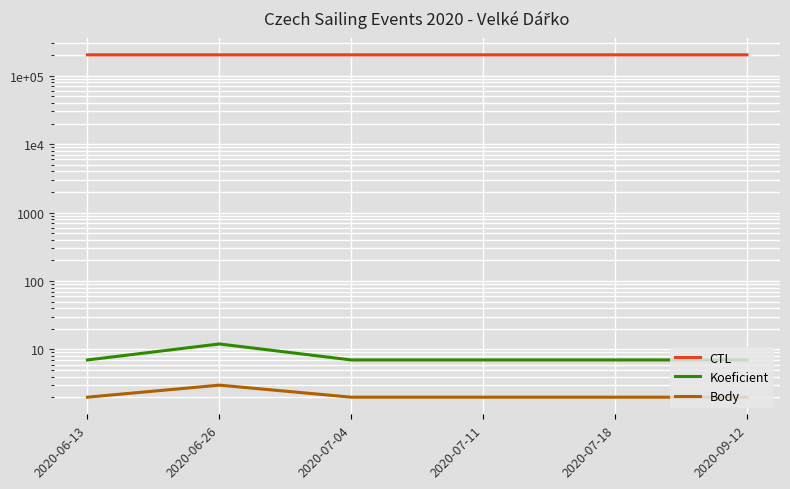

What is the spread (max minus min) of values at 2020-06-13?

202002